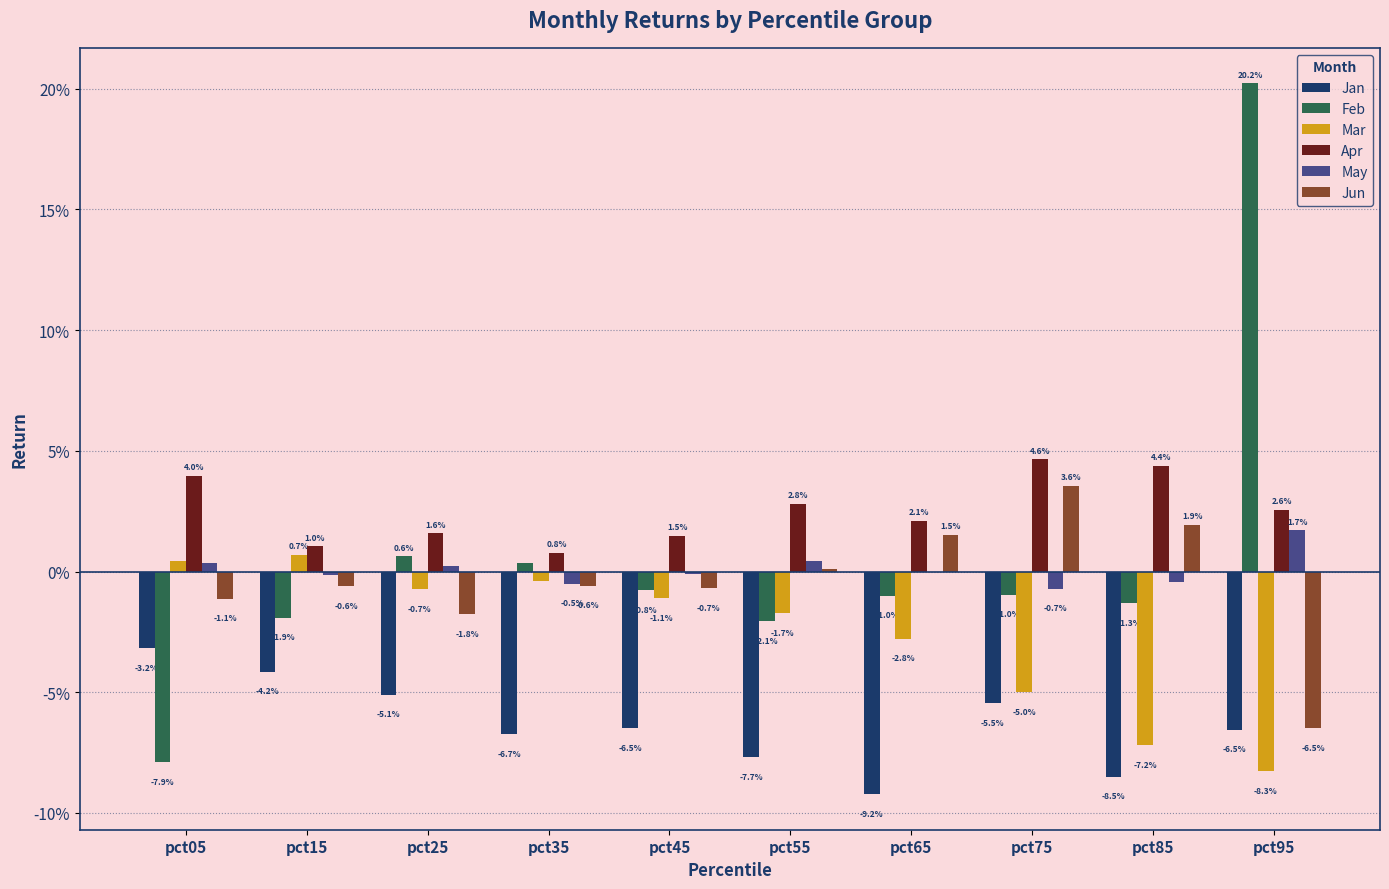

Is it true that Mar equals -0.0 at pct45?

False